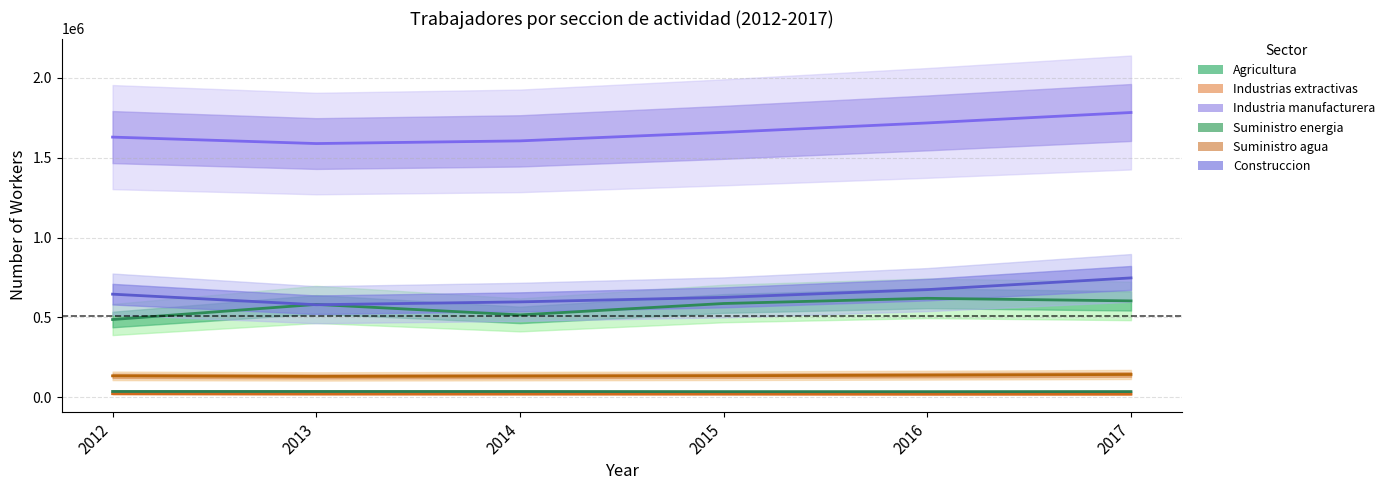

How many values in the Industria manufacturera series are below 1658623?

3